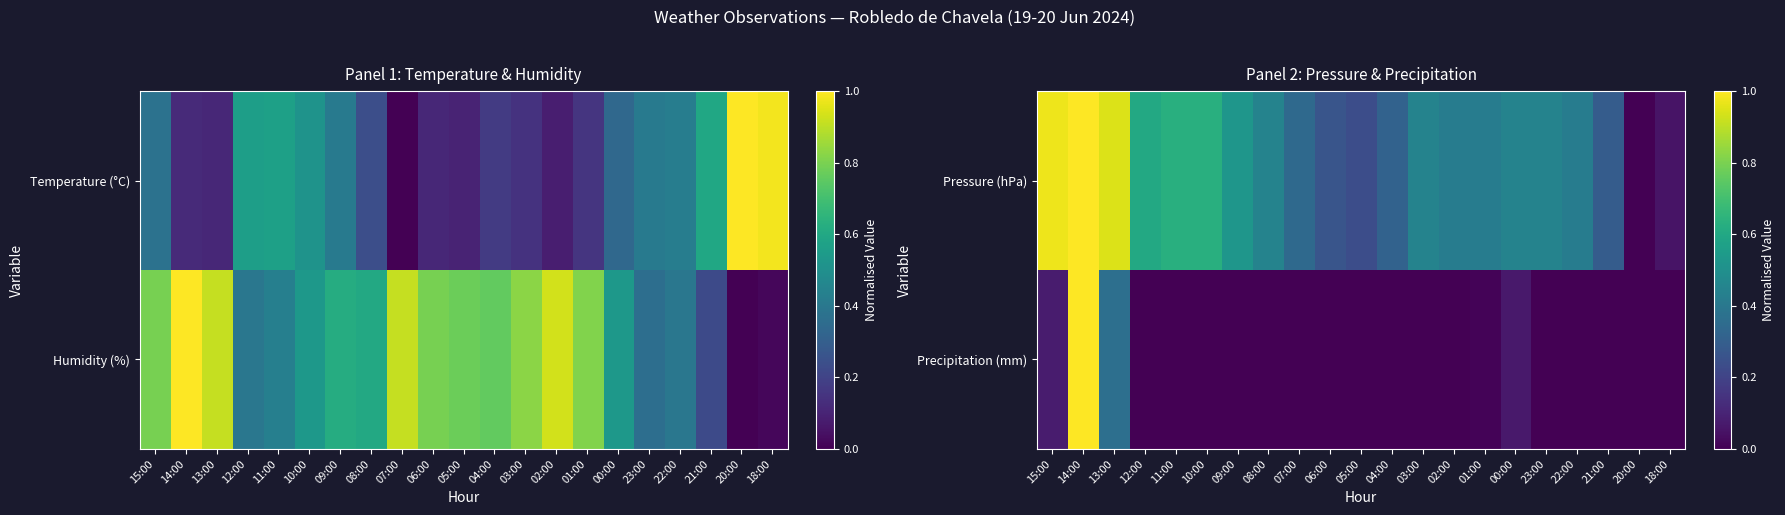

At which label does Precipitation (mm) reach its peak?

14:00